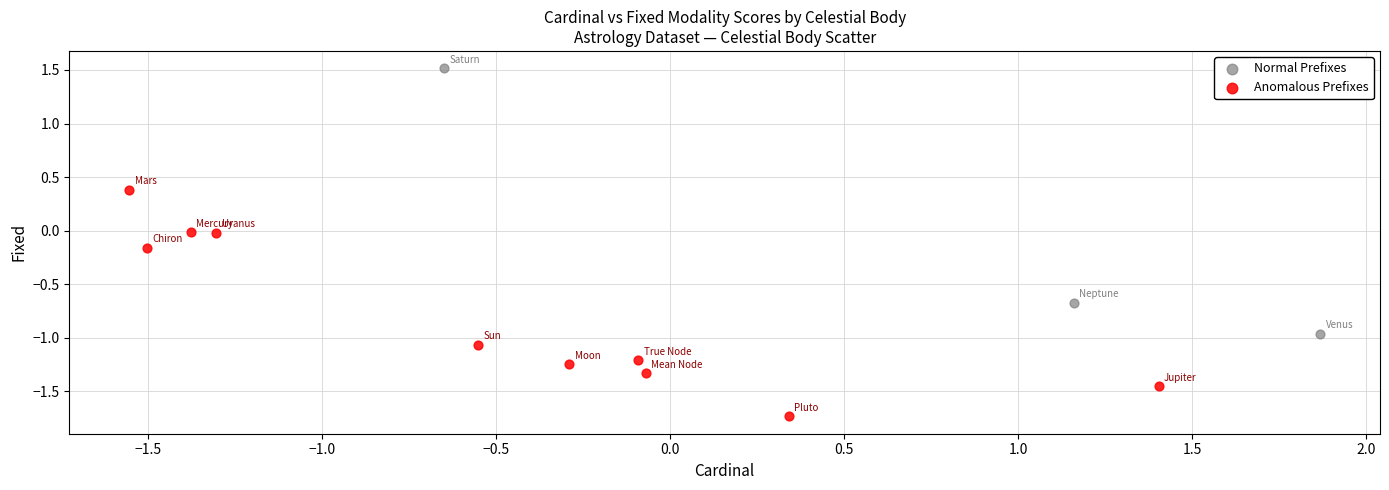

Which series has the widest spread of Y values?

Normal Prefixes